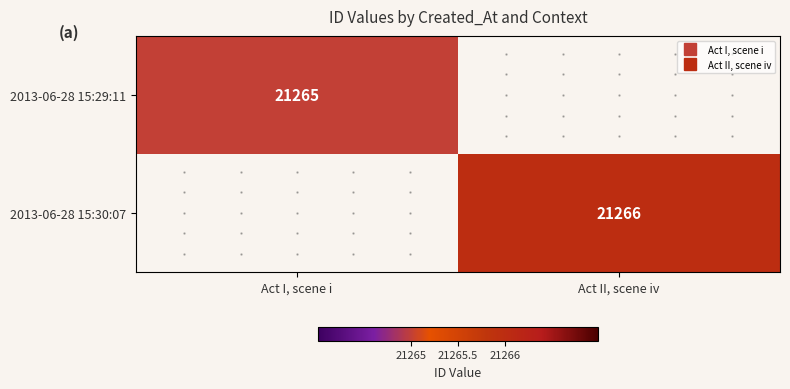

List the labels in order of 2013-06-28 15:30:07 value, largest first.

Act I, scene i, Act II, scene iv